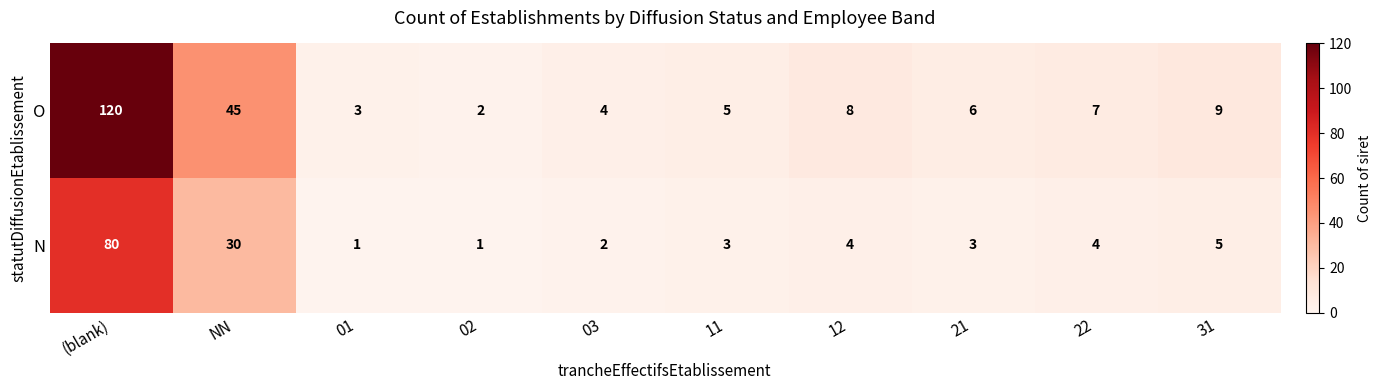

Is it true that O equals 5 at 11?

True